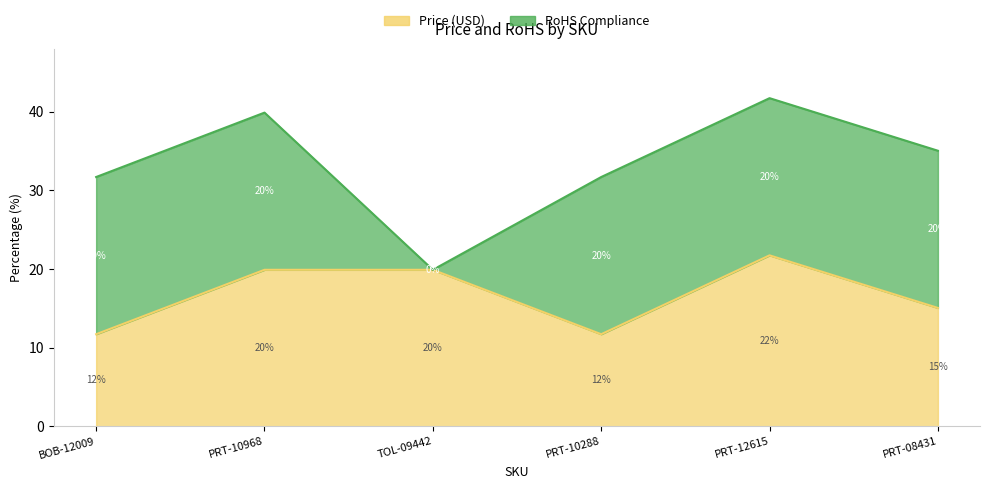

How many interior local valleys (lower than both neighbors) does the data have?

1